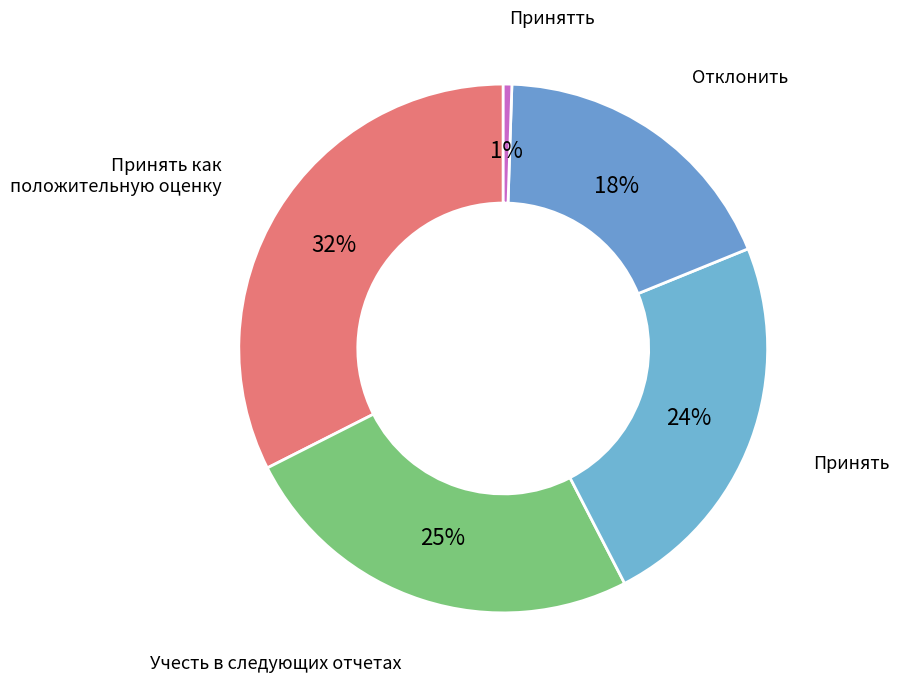

Is there a majority slice in this chart?

No